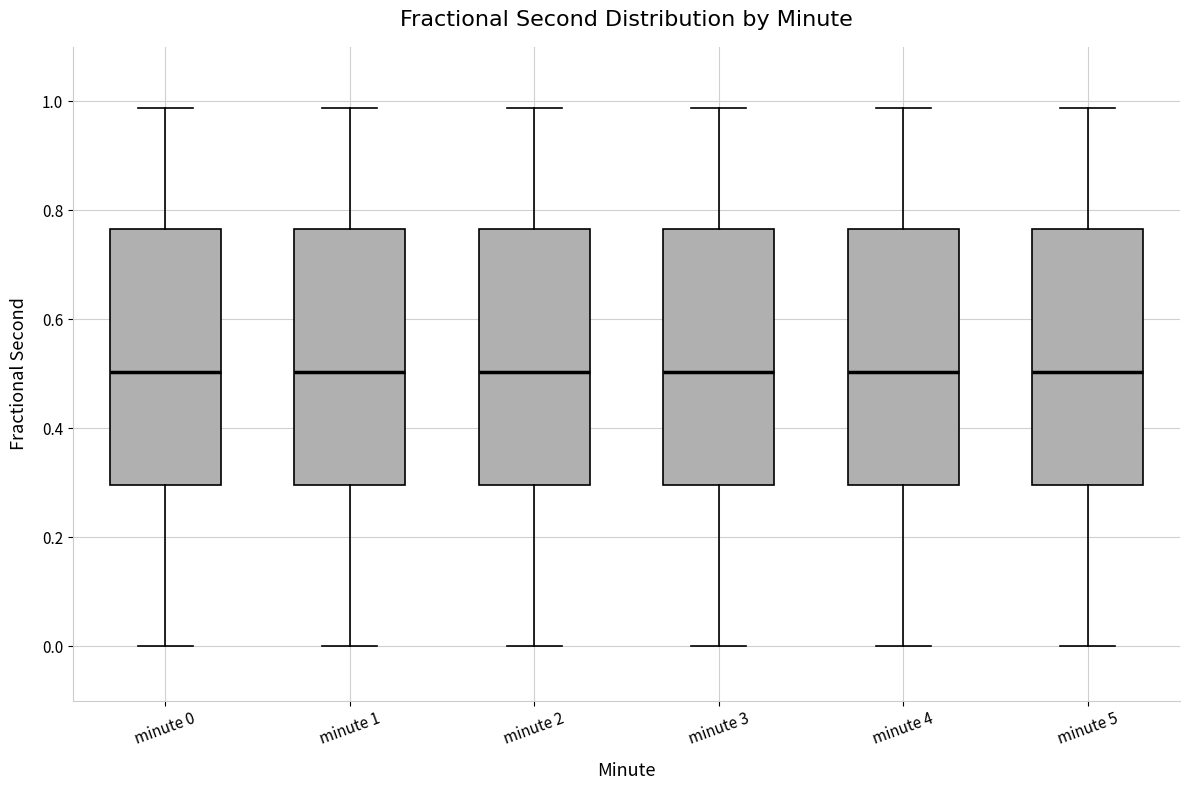

Reading left to right, read every box against the y-axis: the position of its median line, the range the box covers, and the ends of its whiskers. The values are not printed on the chart, so give them approximately, as read against the axis.

minute 0: median 0.50, box 0.30 to 0.76, whiskers 0.00 to 0.98
minute 1: median 0.50, box 0.30 to 0.76, whiskers 0.00 to 0.98
minute 2: median 0.50, box 0.30 to 0.76, whiskers 0.00 to 0.98
minute 3: median 0.50, box 0.30 to 0.76, whiskers 0.00 to 0.98
minute 4: median 0.50, box 0.30 to 0.76, whiskers 0.00 to 0.98
minute 5: median 0.50, box 0.30 to 0.76, whiskers 0.00 to 0.98